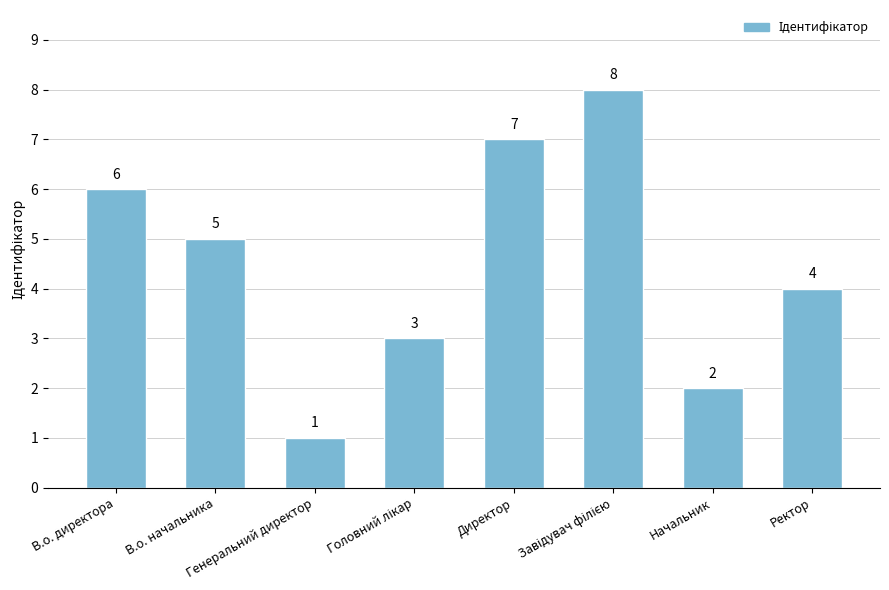

What is the smallest value displayed?

1